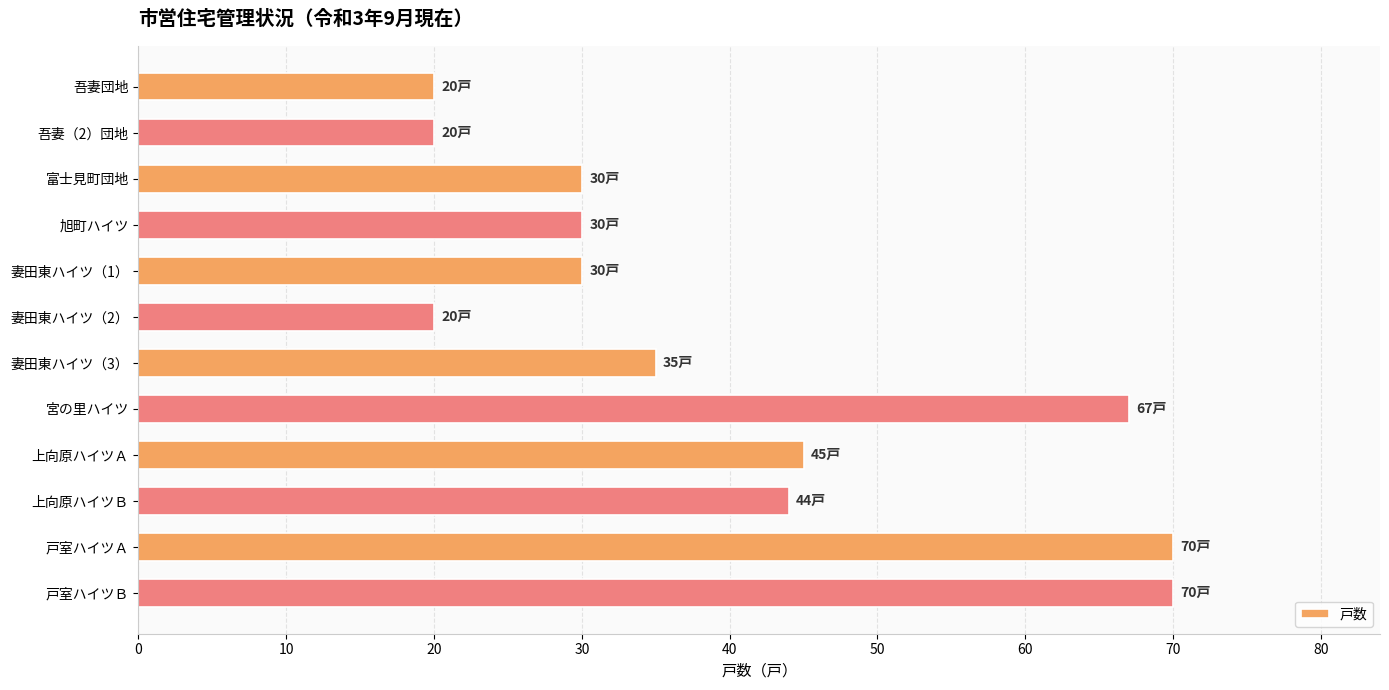

What position from the bottom is 上向原ハイツＢ?

3